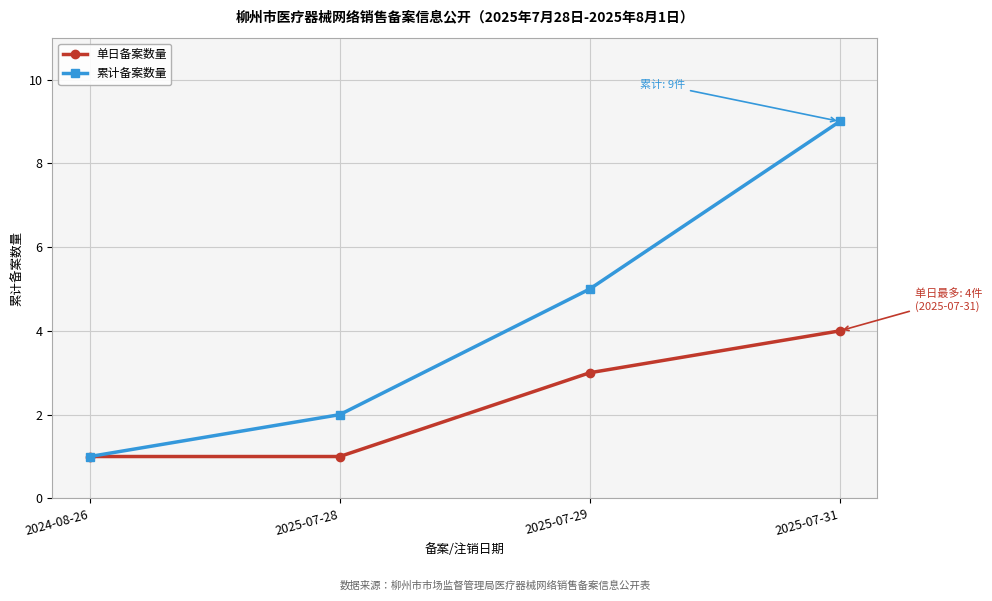

The value of 单日备案数量 at 2024-08-26 is 1. True or false?

True